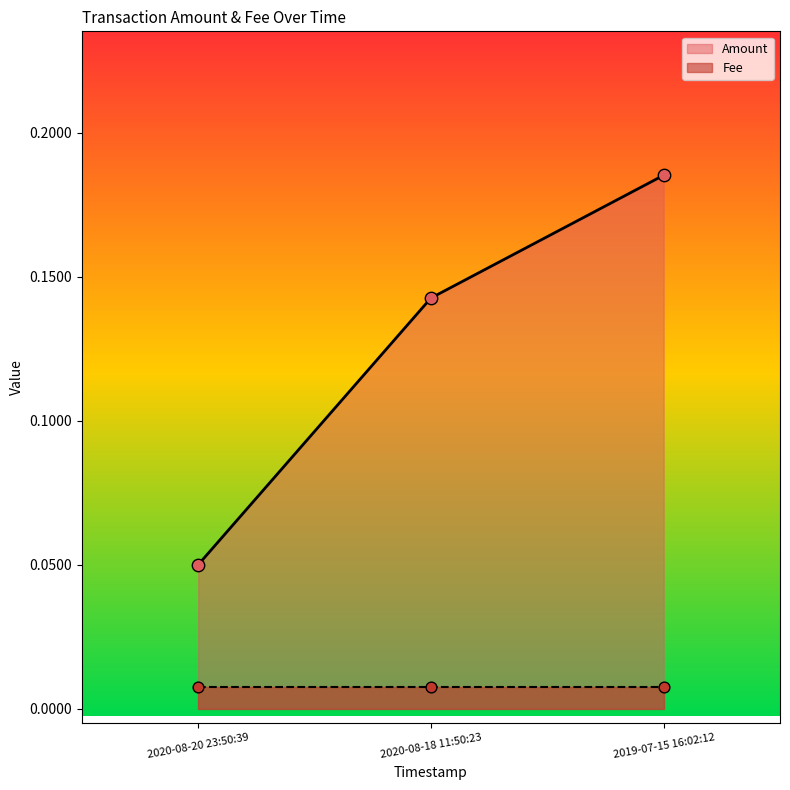

At how many categories does at least one series exceed 0?

3